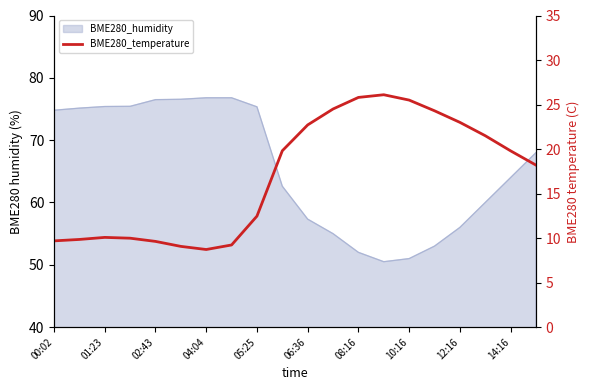

How many values are below 19?

10